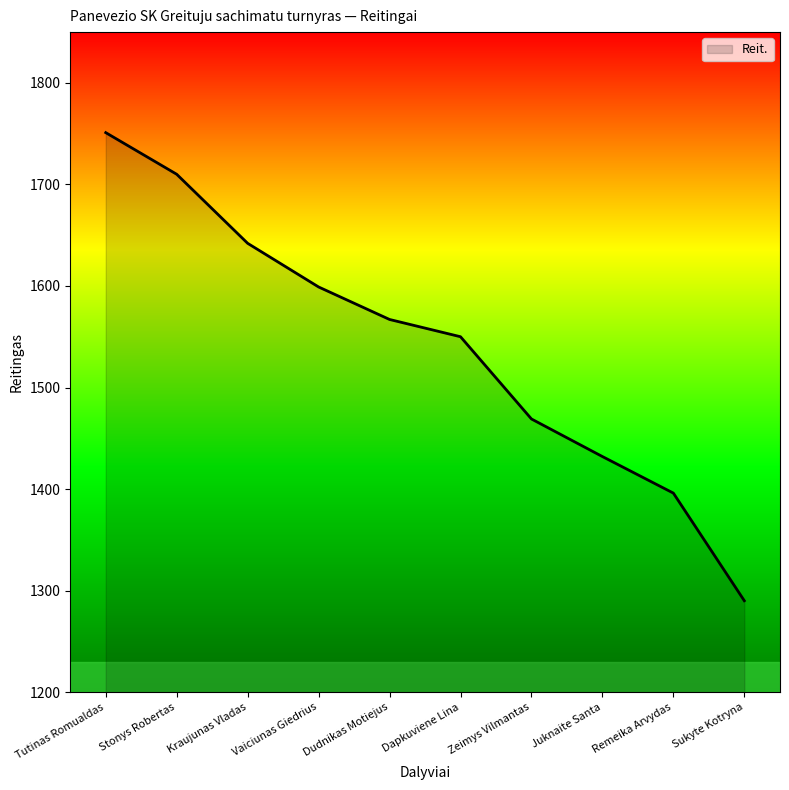

List the labels in order of value, smallest first.

Sukyte Kotryna, Remeika Arvydas, Juknaite Santa, Zeimys Vilmantas, Dapkuviene Lina, Dudnikas Motiejus, Vaiciunas Giedrius, Kraujunas Vladas, Stonys Robertas, Tutinas Romualdas